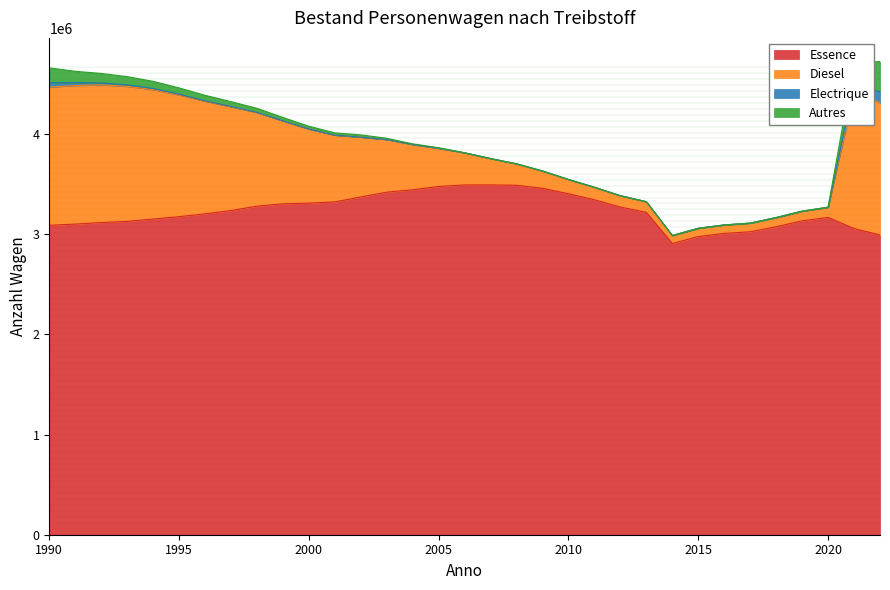

How many interior local valleys does the Diesel series have?

1